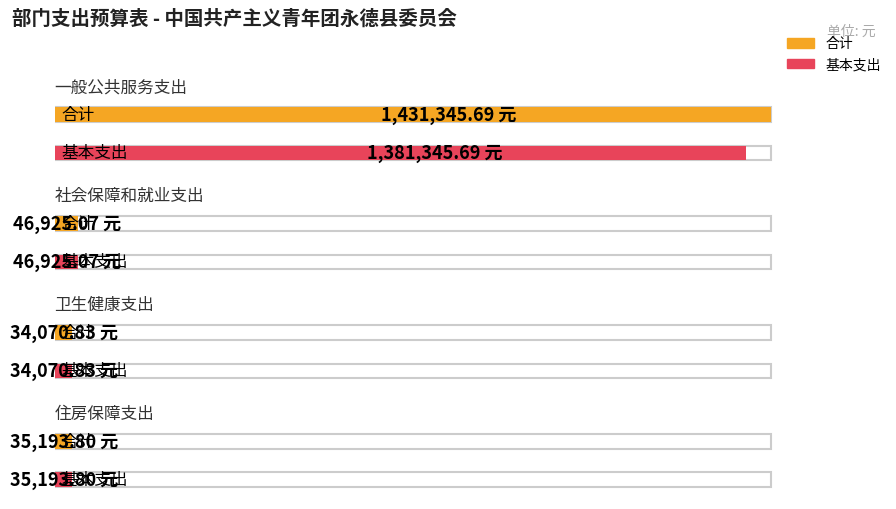

How many series are shown in this chart?

2